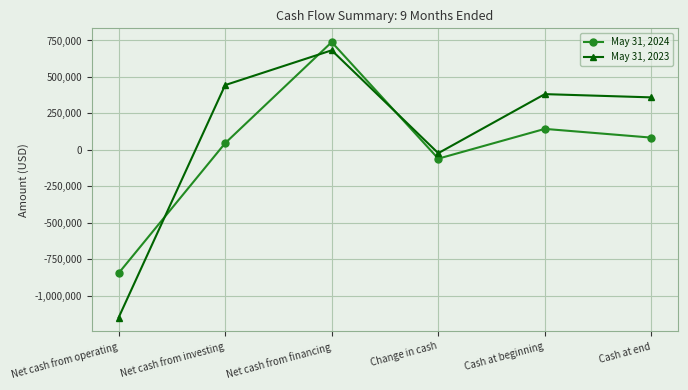

Reading left to right, transcribe all the data shown in this chart.

May 31, 2024: Net cash from operating=-845045	Net cash from investing=46260	Net cash from financing=738928	Change in cash=-59857	Cash at beginning=144171	Cash at end=84314
May 31, 2023: Net cash from operating=-1149391	Net cash from investing=444339	Net cash from financing=682775	Change in cash=-22276	Cash at beginning=382431	Cash at end=360155